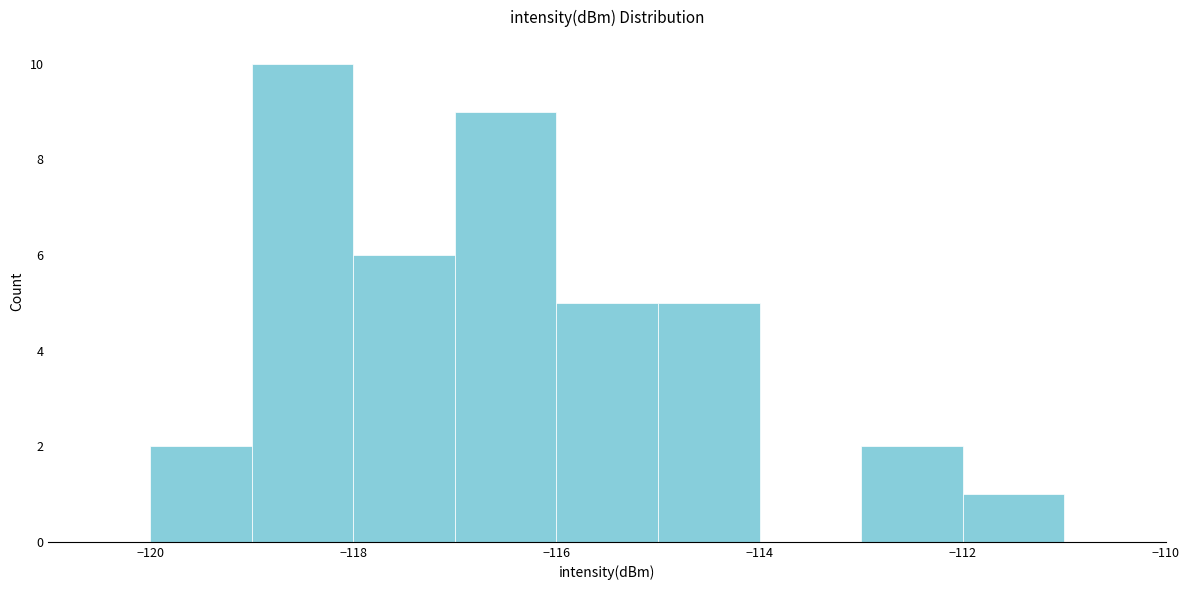

Reading left to right, list every bar in this chart as the range it spans on the x-axis followed by its height. The values are not printed on the chart, so give them approximately, as read against the axis.

-121 to -120: 0
-120 to -119: 2
-119 to -118: 10
-118 to -117: 6
-117 to -116: 9
-116 to -115: 5
-115 to -114: 5
-114 to -113: 0
-113 to -112: 2
-112 to -111: 1
-111 to -110: 0